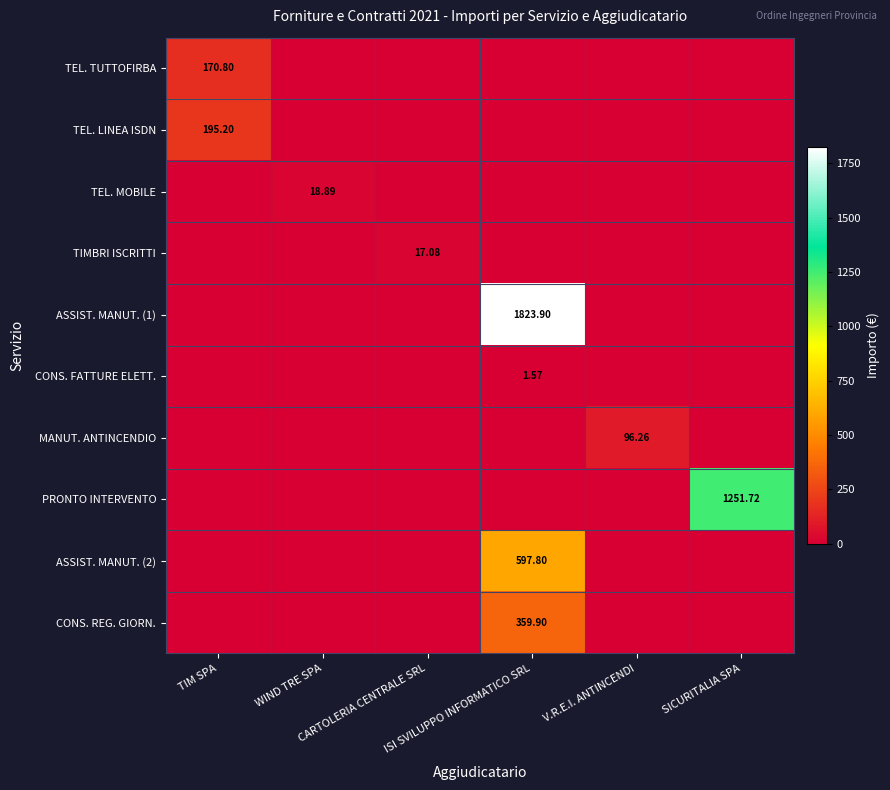

At which label does ASSIST. MANUT. (2) reach its peak?

ISI SVILUPPO INFORMATICO SRL